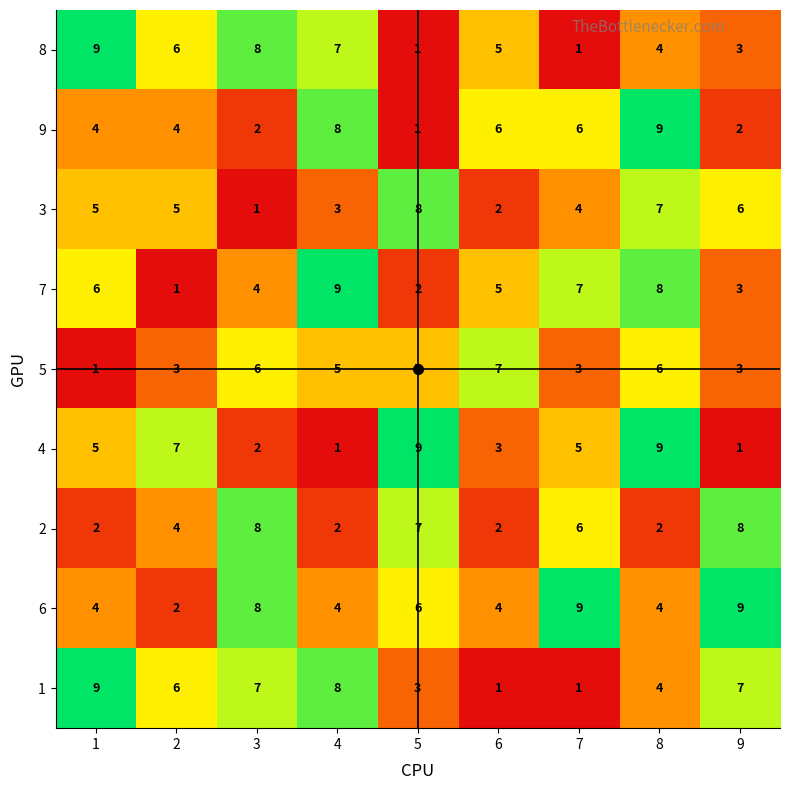

What is the sum of all 3 values?

41